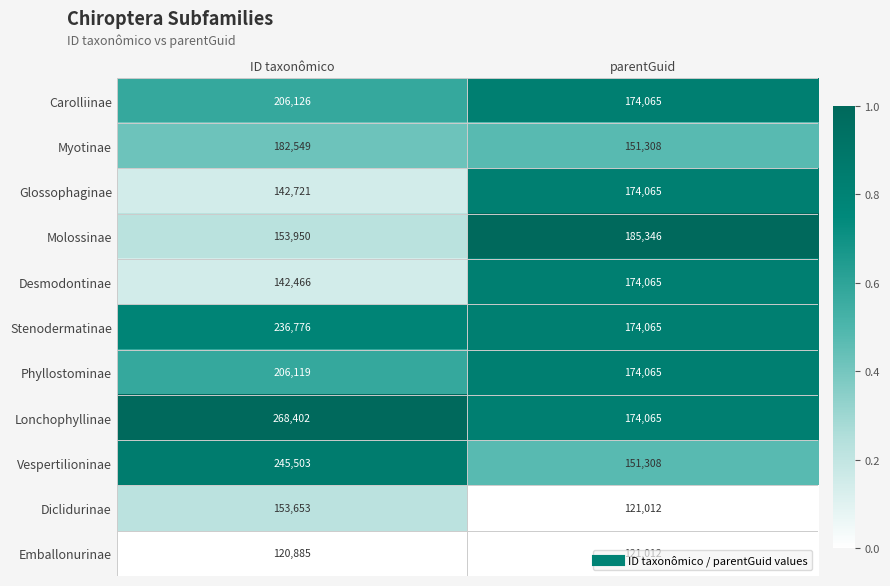

Which series has the largest total across all categories?

Lonchophyllinae